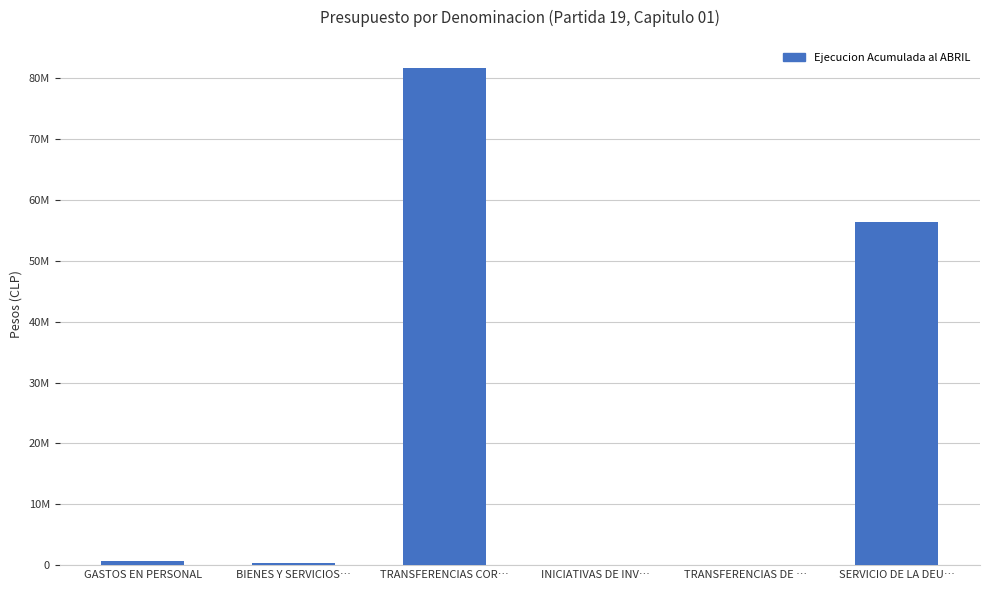

Where does the data first go above 623660?

TRANSFERENCIAS COR…